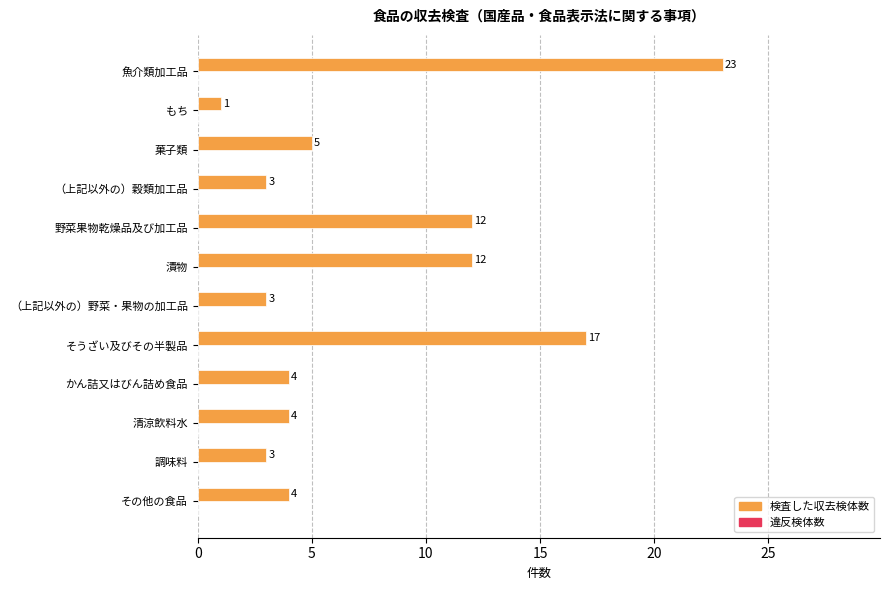

How many bars are there in total?

12